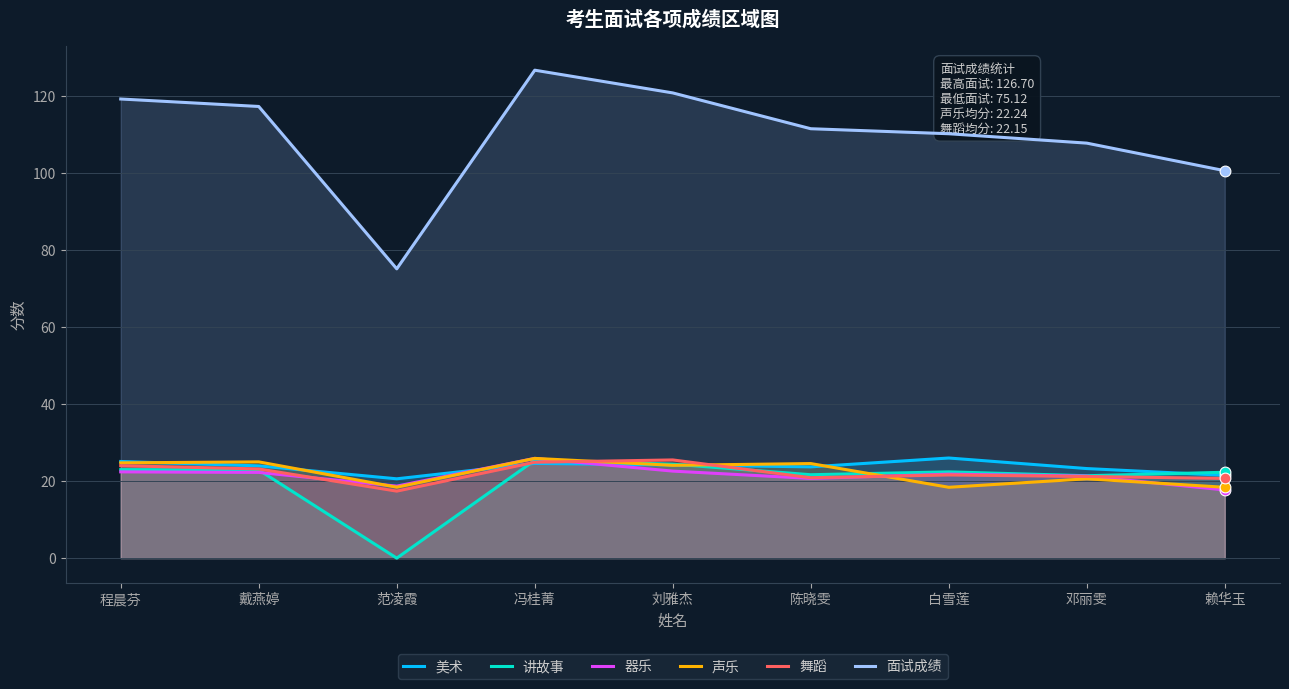

Which series has the largest Y range (max minus min)?

面试成绩